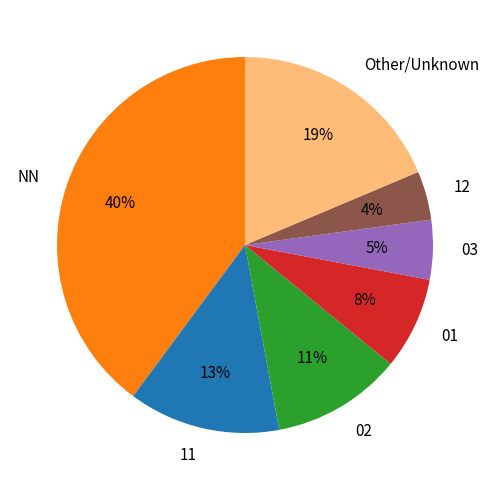

Rank the categories by value from highest to lowest.

NN, Other/Unknown, 11, 02, 01, 03, 12